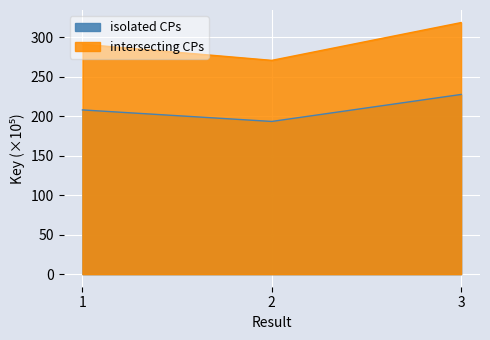

The intersecting CPs series shows 355.4 at 2. True or false?

False